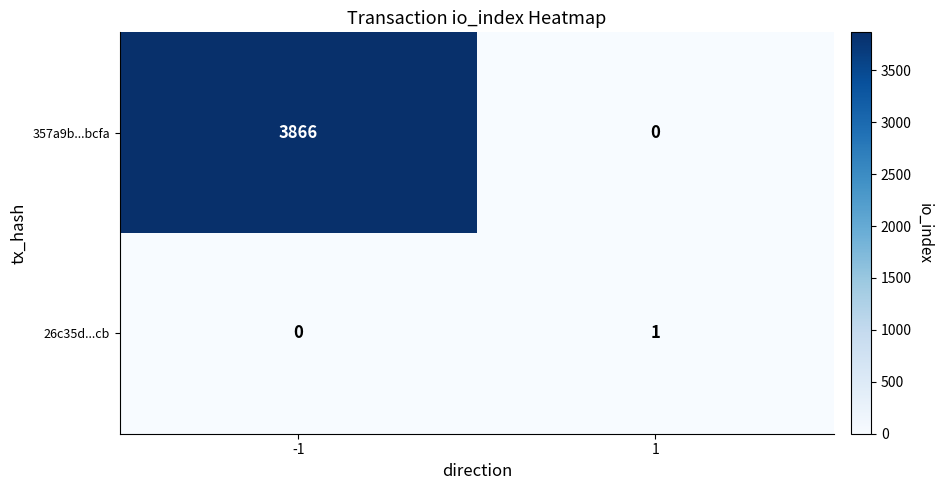

What is the difference between the highest and lowest values at -1?

3866